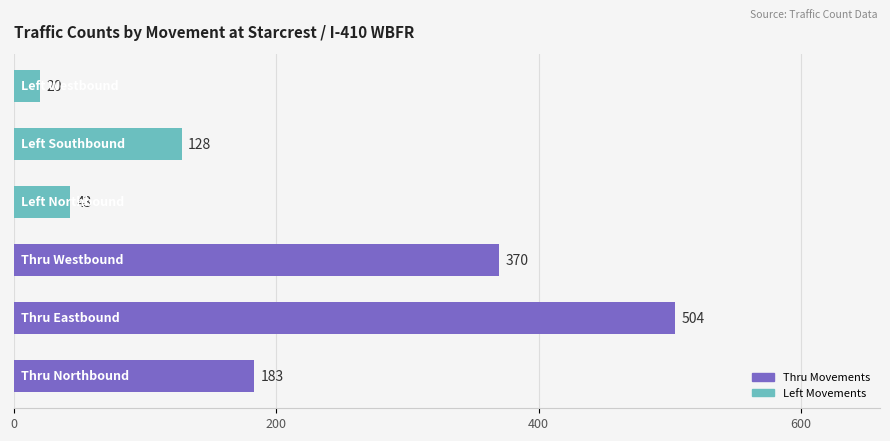

What is the average value?

208